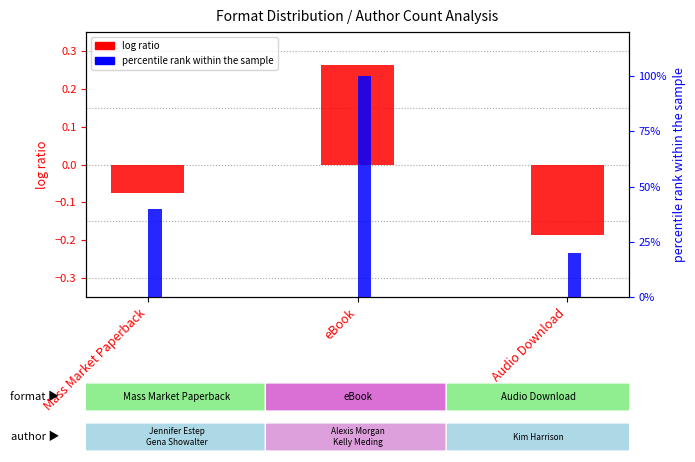

At how many categories does at least one series exceed 0?

3